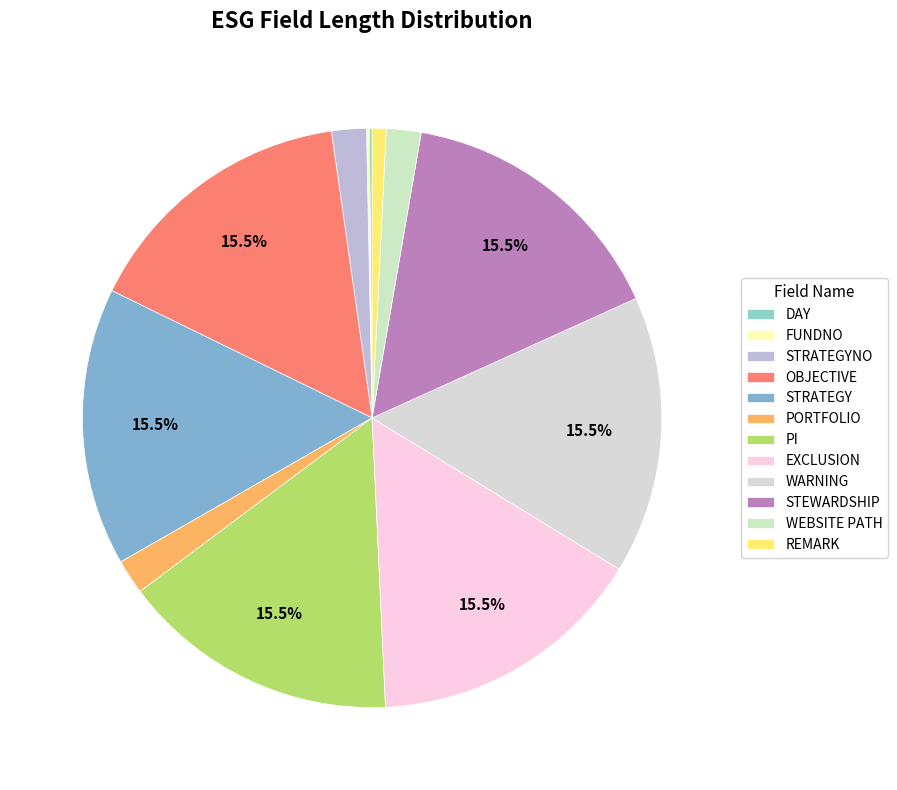

Count the number of slices in the pie.

12